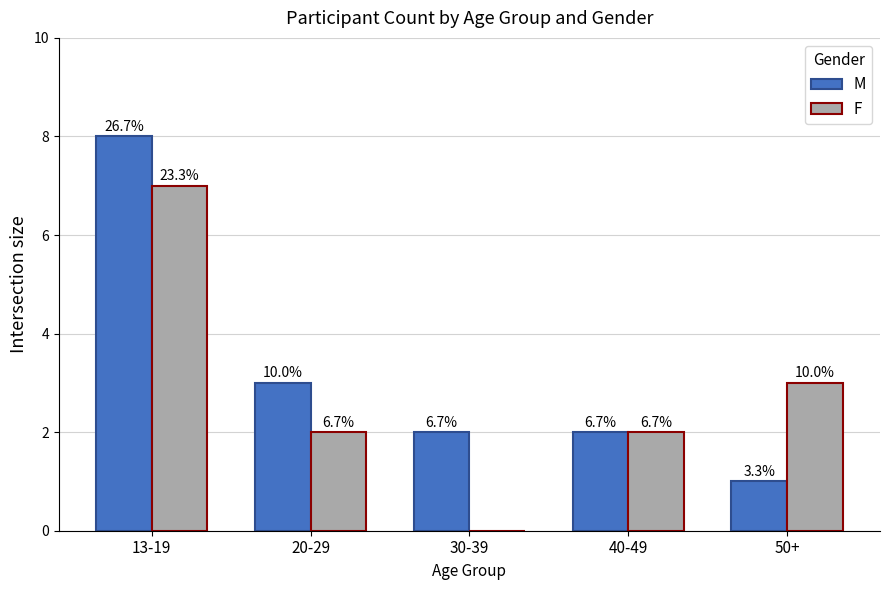

Rank the series at 40-49 from highest to lowest value.

M, F